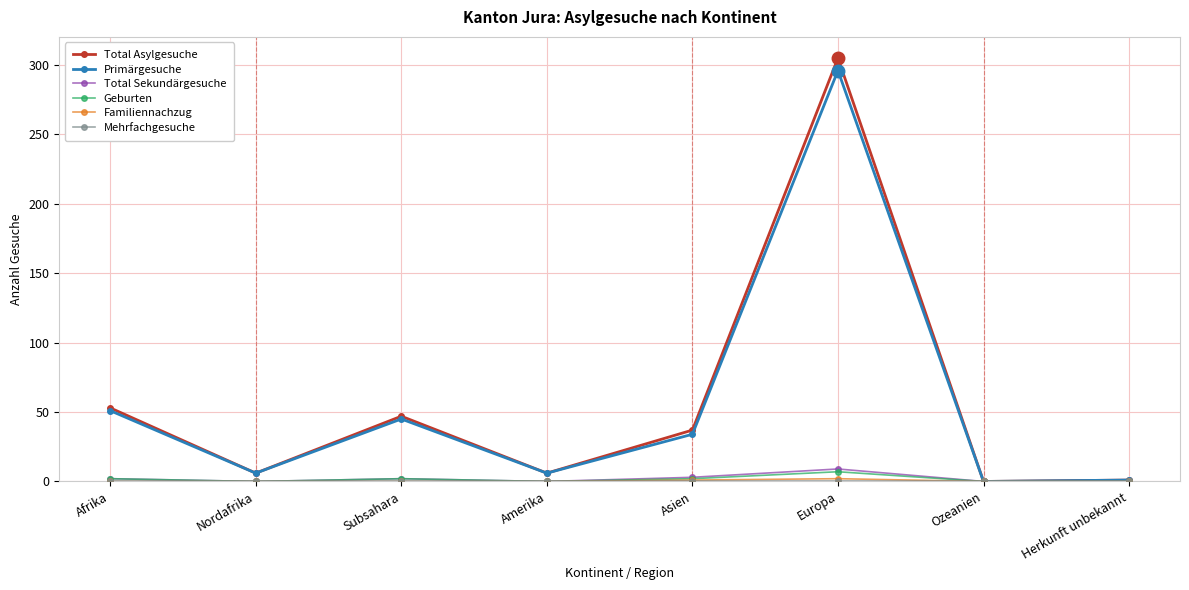

What is the greatest value displayed?

305